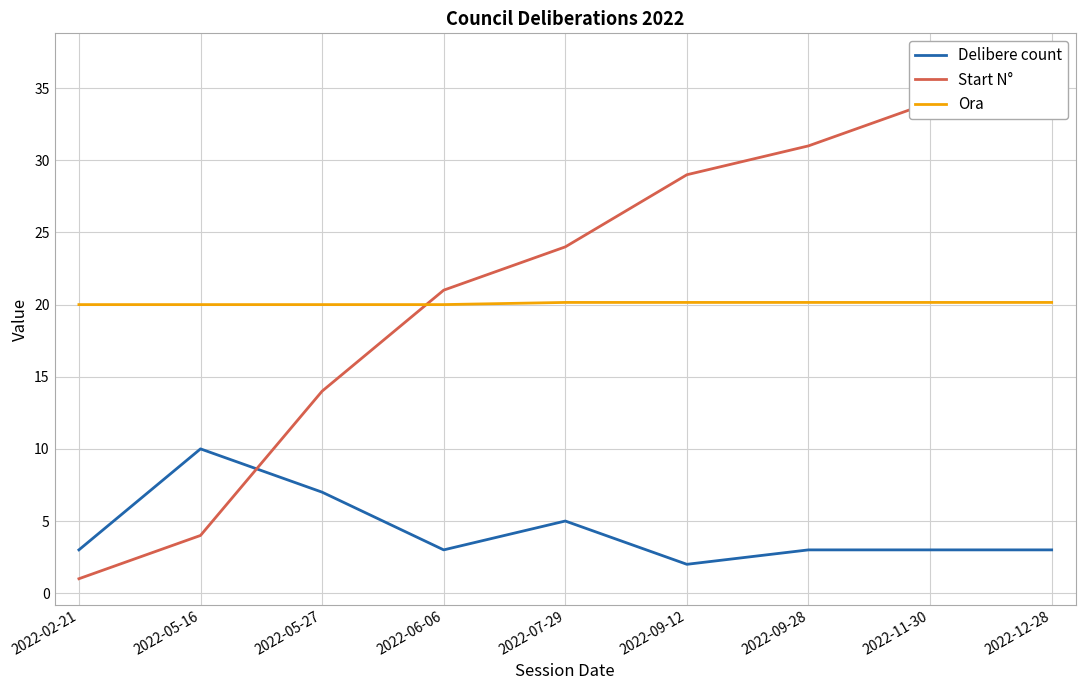

Which series has the largest total across all categories?

Start N°